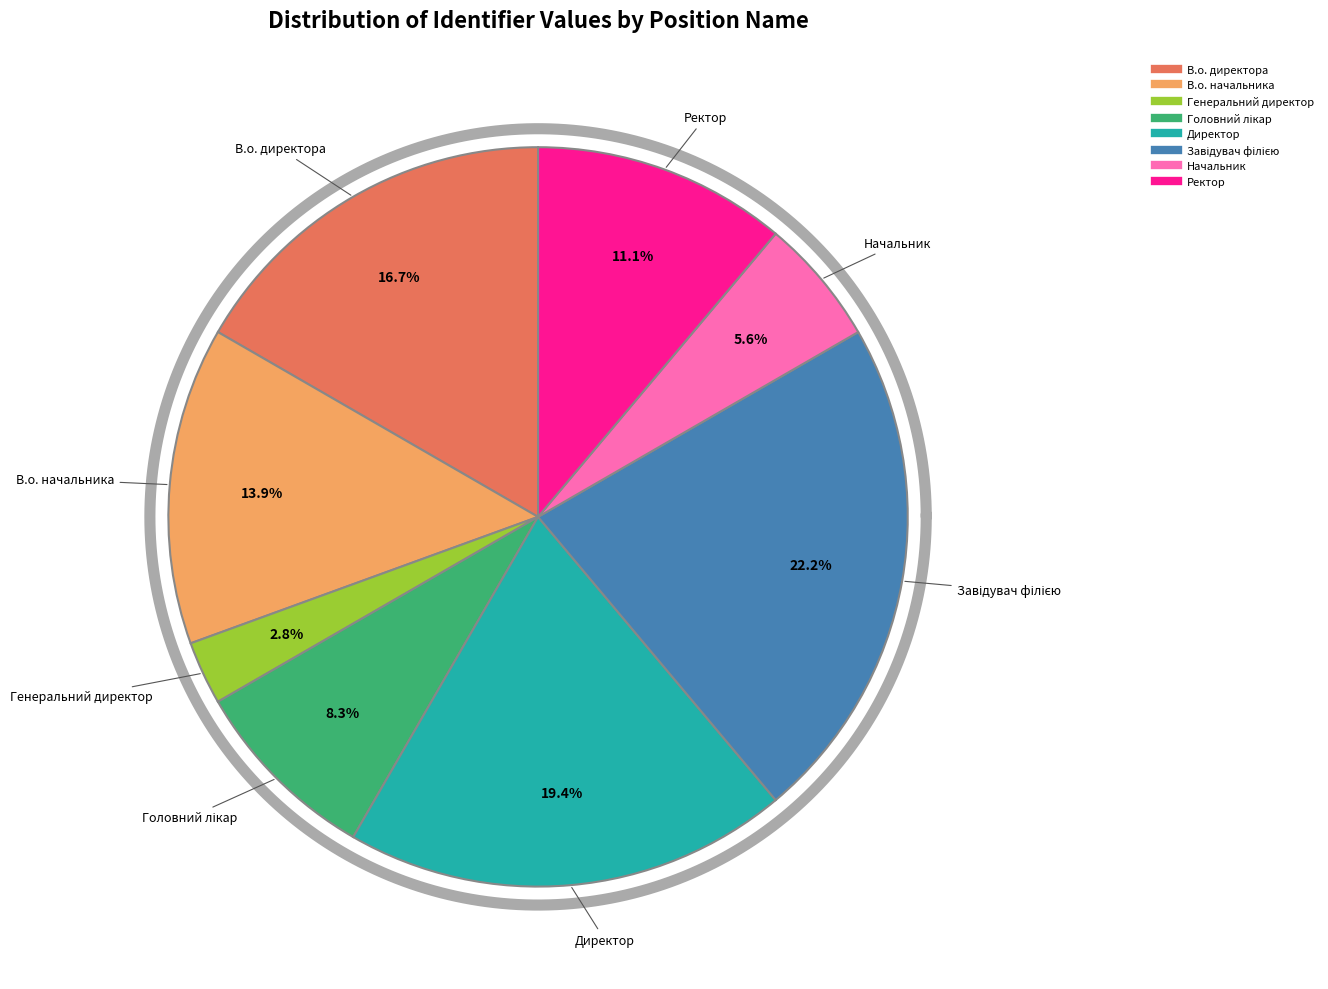

How much of the chart is everything except В.о. начальника?

86.1%